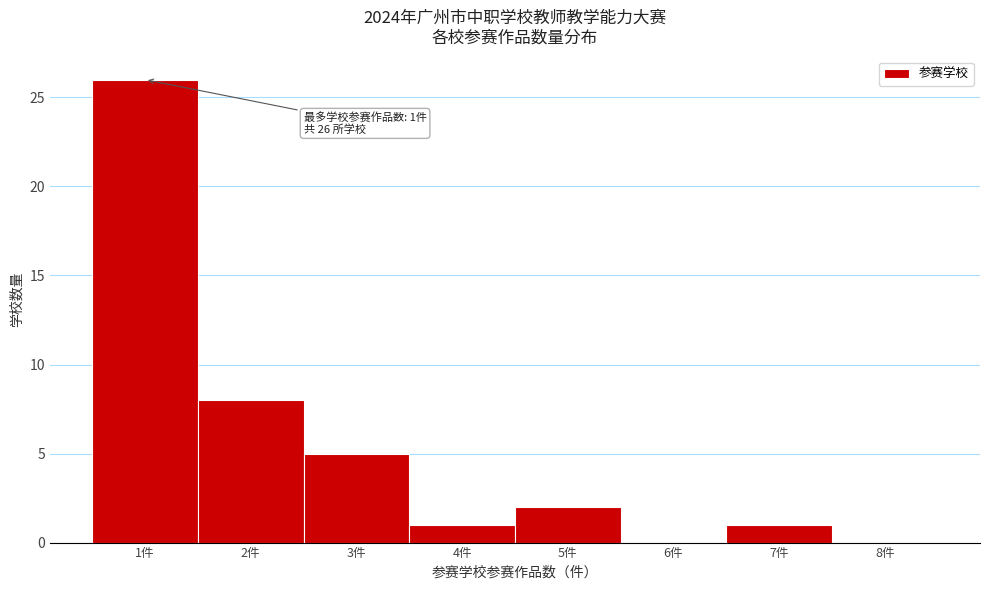

Reading left to right, what are all the values shown in this chart?

1件=26	2件=8	3件=5	4件=1	5件=2	6件=0	7件=1	8件=0